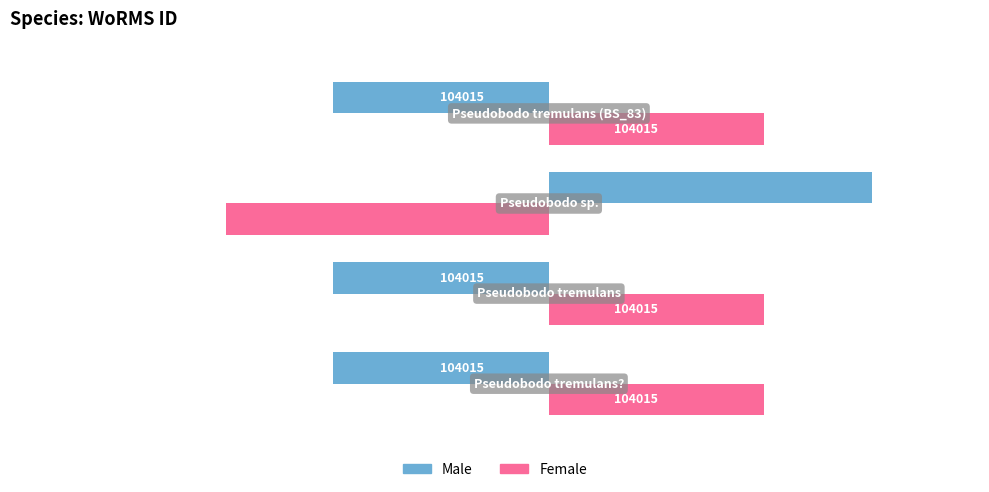

The Female series shows 3 at 0. True or false?

False